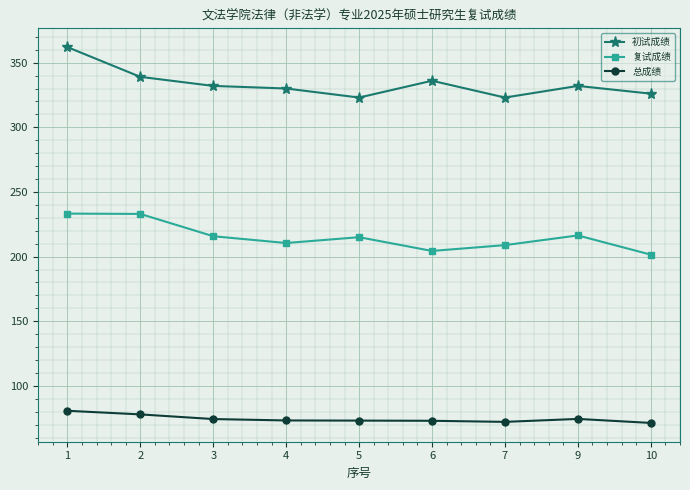

Which series changed the most between 1 and 6?

复试成绩